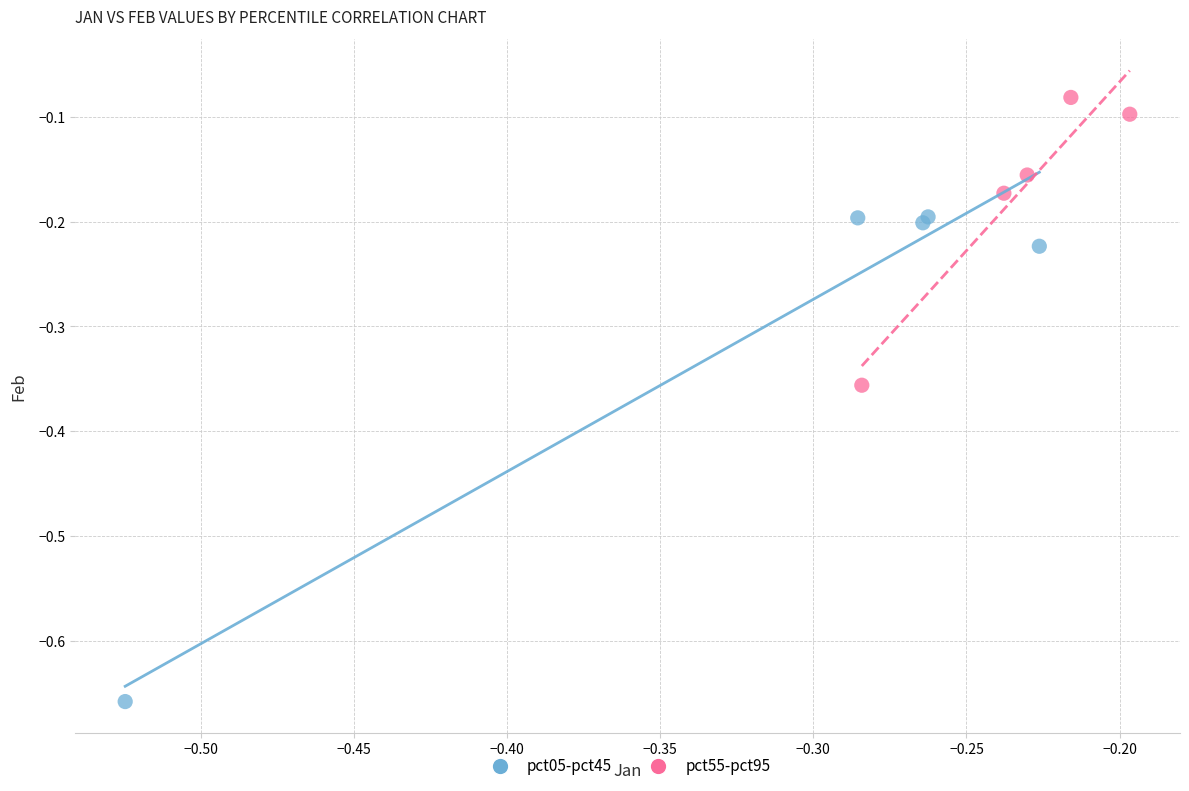

Which series contains the lowest Y value?

pct05-pct45